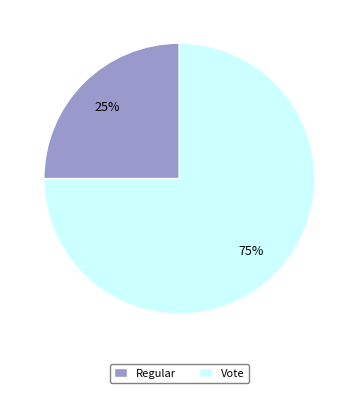

To the nearest percent, what percentage of the pie is Regular?

25%